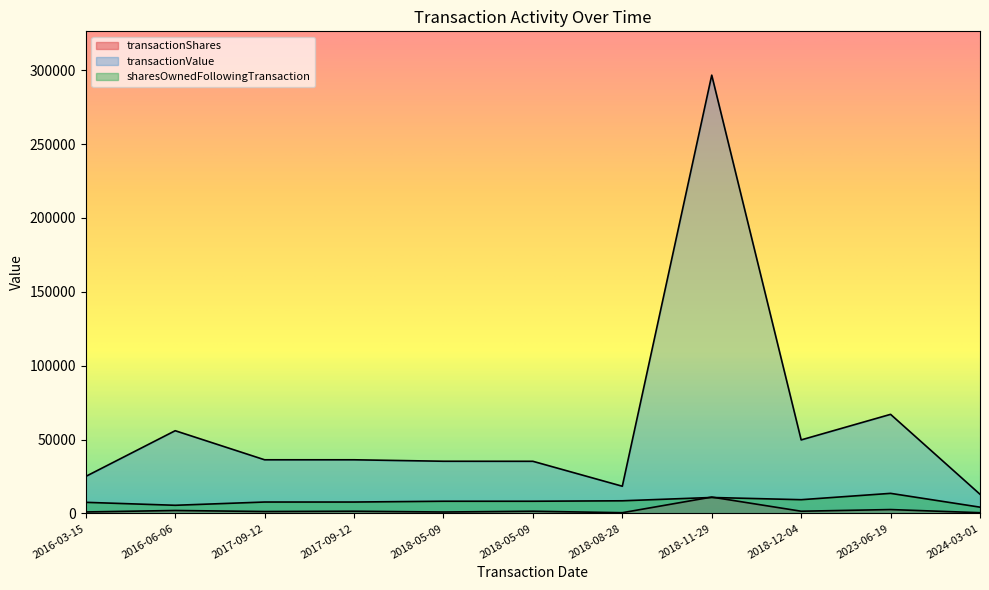

What is the sum of all transactionShares values?

24463